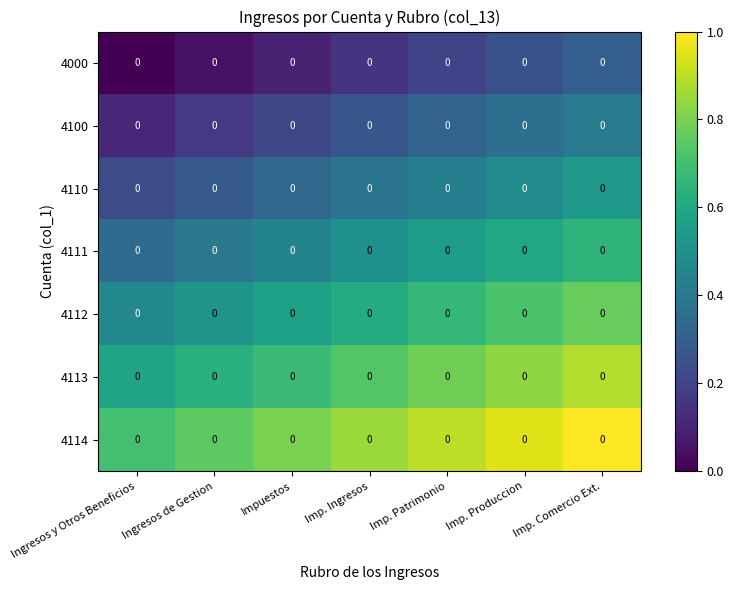

Reading left to right, what are all the values shown in this chart?

4000: Ingresos y Otros Beneficios=0.0	Ingresos de Gestion=0.0	Impuestos=0.0	Imp. Ingresos=0.0	Imp. Patrimonio=0.0	Imp. Produccion=0.0	Imp. Comercio Ext.=0.0
4100: Ingresos y Otros Beneficios=0.0	Ingresos de Gestion=0.0	Impuestos=0.0	Imp. Ingresos=0.0	Imp. Patrimonio=0.0	Imp. Produccion=0.0	Imp. Comercio Ext.=0.0
4110: Ingresos y Otros Beneficios=0.0	Ingresos de Gestion=0.0	Impuestos=0.0	Imp. Ingresos=0.0	Imp. Patrimonio=0.0	Imp. Produccion=0.0	Imp. Comercio Ext.=0.0
4111: Ingresos y Otros Beneficios=0.0	Ingresos de Gestion=0.0	Impuestos=0.0	Imp. Ingresos=0.0	Imp. Patrimonio=0.0	Imp. Produccion=0.0	Imp. Comercio Ext.=0.0
4112: Ingresos y Otros Beneficios=0.0	Ingresos de Gestion=0.0	Impuestos=0.0	Imp. Ingresos=0.0	Imp. Patrimonio=0.0	Imp. Produccion=0.0	Imp. Comercio Ext.=0.0
4113: Ingresos y Otros Beneficios=0.0	Ingresos de Gestion=0.0	Impuestos=0.0	Imp. Ingresos=0.0	Imp. Patrimonio=0.0	Imp. Produccion=0.0	Imp. Comercio Ext.=0.0
4114: Ingresos y Otros Beneficios=0.0	Ingresos de Gestion=0.0	Impuestos=0.0	Imp. Ingresos=0.0	Imp. Patrimonio=0.0	Imp. Produccion=0.0	Imp. Comercio Ext.=0.0